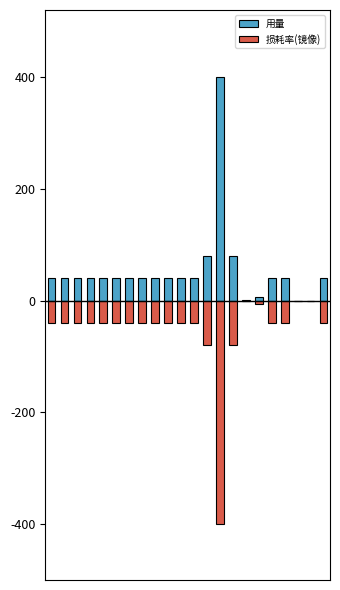

Between 13 and 18, which is larger?

13